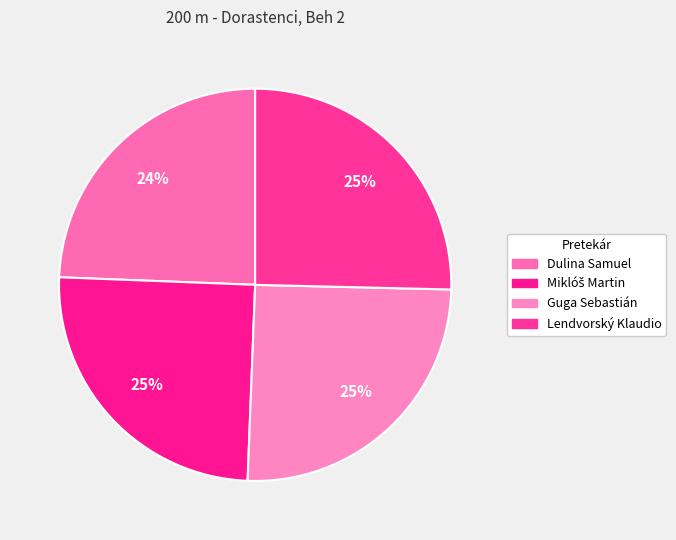

The Lendvorský Klaudio slice represents 32% of the pie. True or false?

False